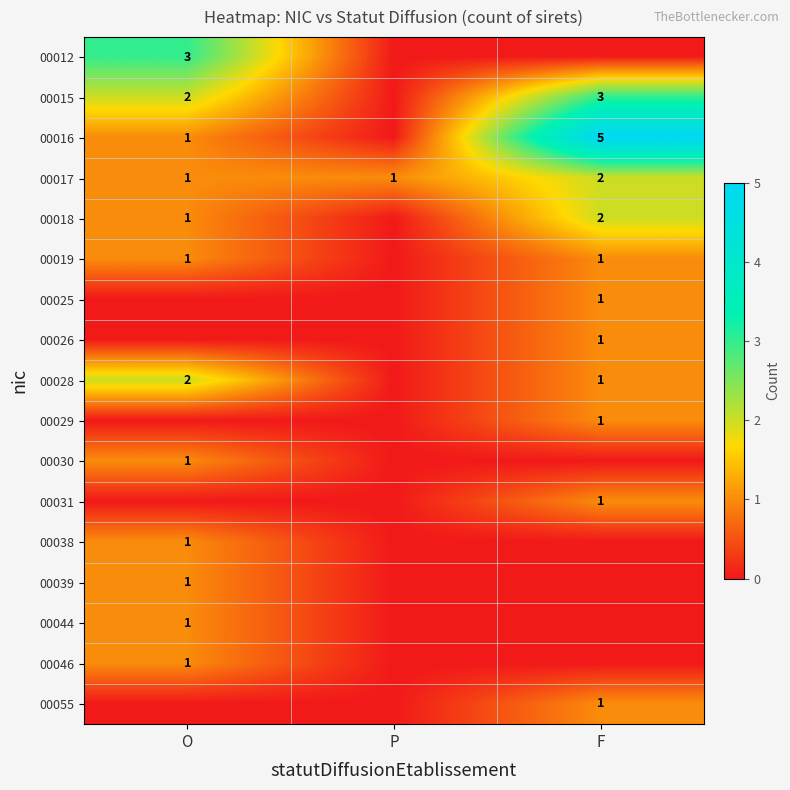

True or false: 00029 has a value of 0 at F.

False